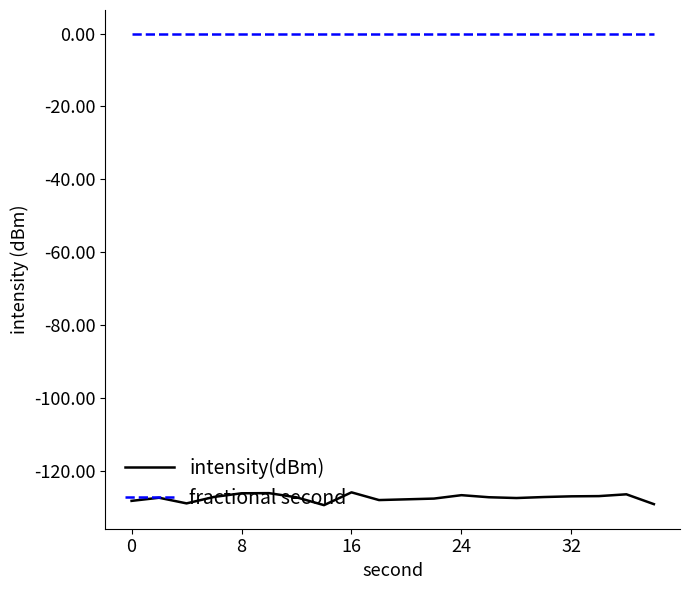

Which series has the largest total across all categories?

fractional second